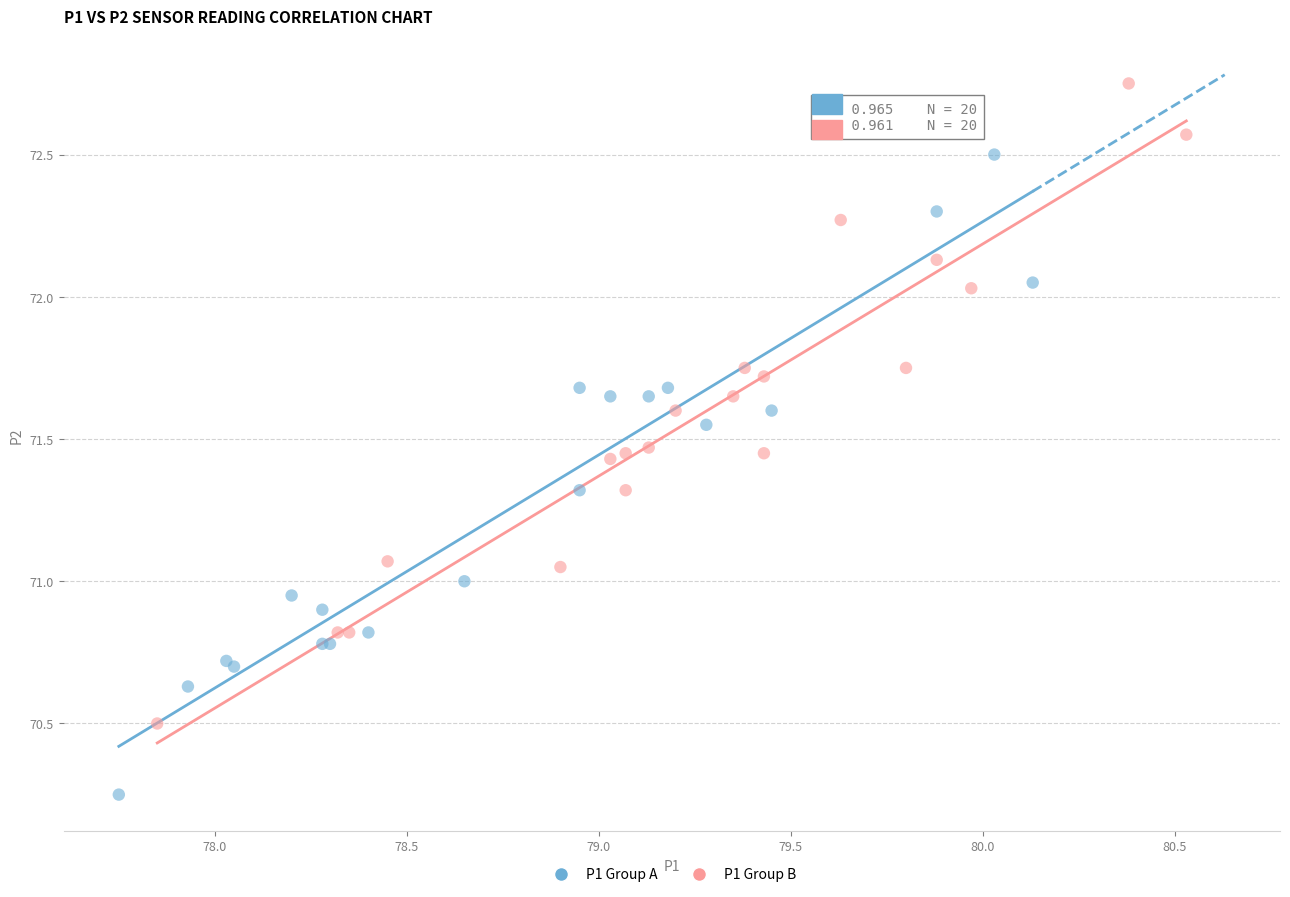

What are all the series names shown in the legend?

P1 Group A, P1 Group B